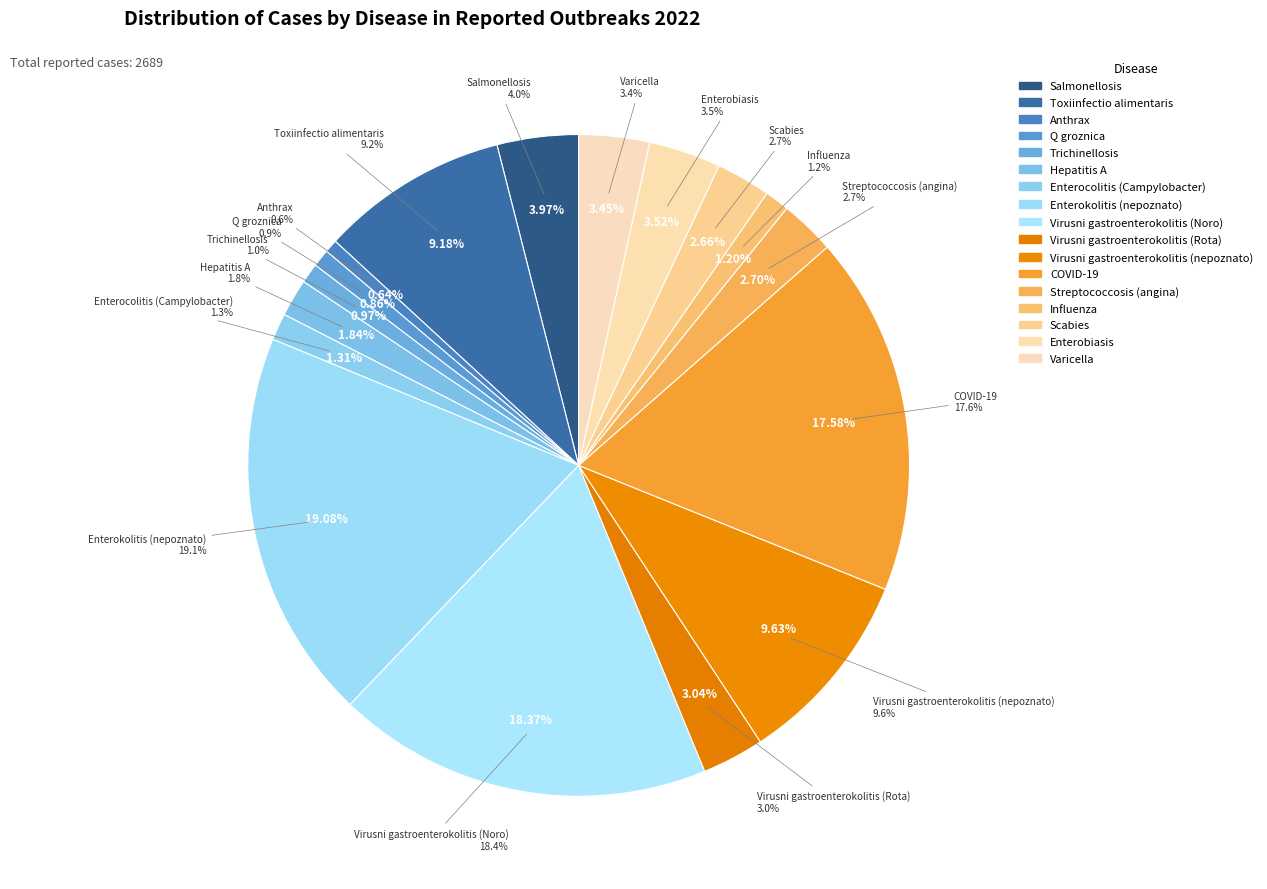

Rank the categories by value from highest to lowest.

Enterokolitis (nepoznato), Virusni gastroenterokolitis (Noro), COVID-19, Virusni gastroenterokolitis (nepoznato), Toxiinfectio alimentaris, Salmonellosis, Enterobiasis, Varicella, Virusni gastroenterokolitis (Rota), Streptococcosis (angina), Scabies, Hepatitis A, Enterocolitis (Campylobacter), Influenza, Trichinellosis, Q groznica, Anthrax